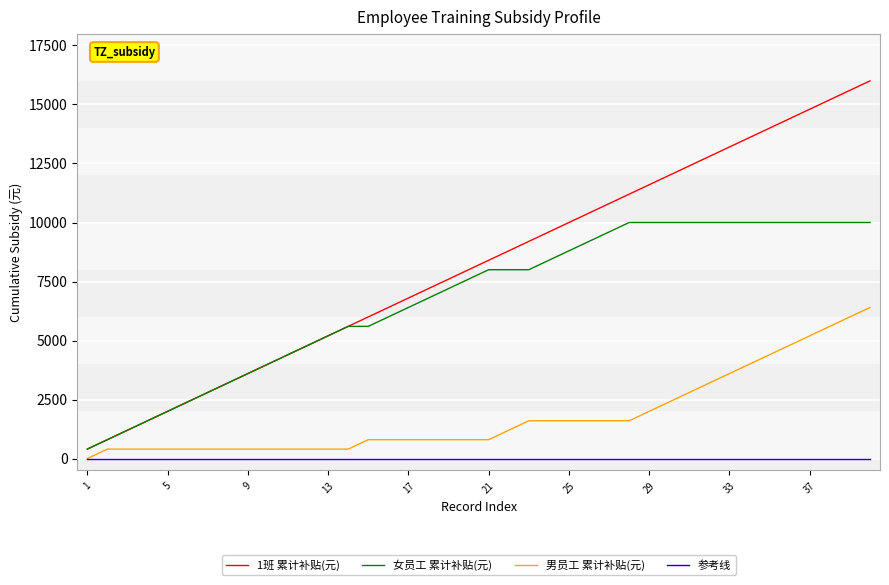

Rank the series by their average value, from lowest to highest.

参考线, 男员工 累计补贴(元), 女员工 累计补贴(元), 1班 累计补贴(元)